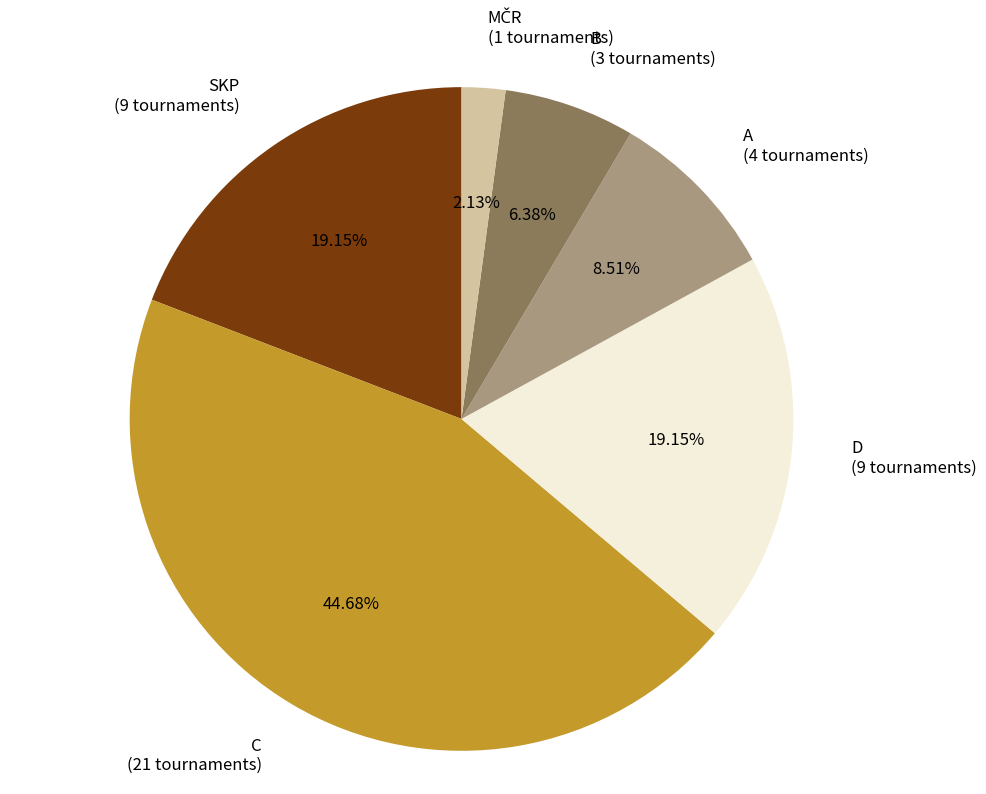

Is there a majority slice in this chart?

No